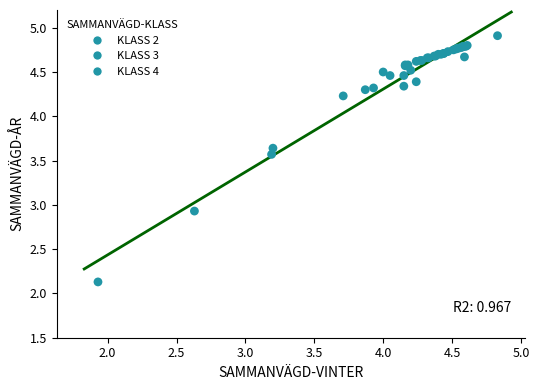

What Y value in the scatter plot is closest to 3?

2.9